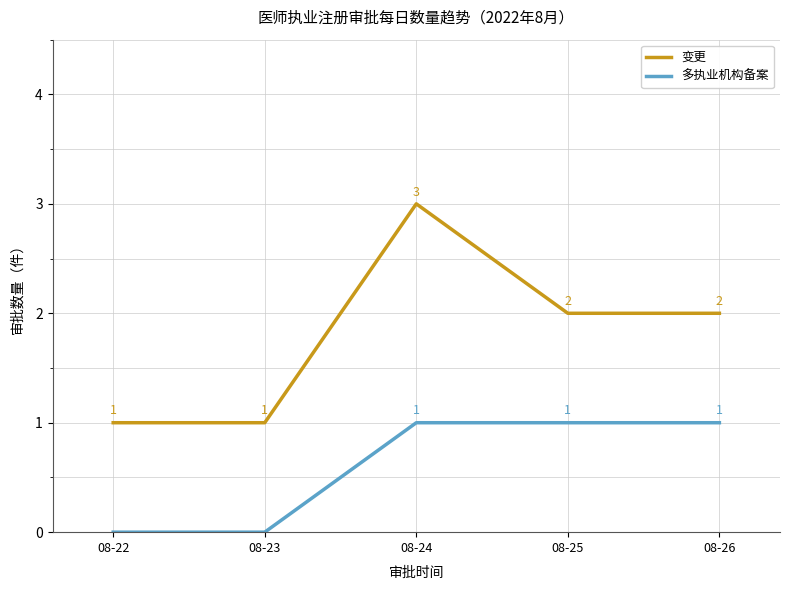

At which category is the sum across all series the highest?

08-24